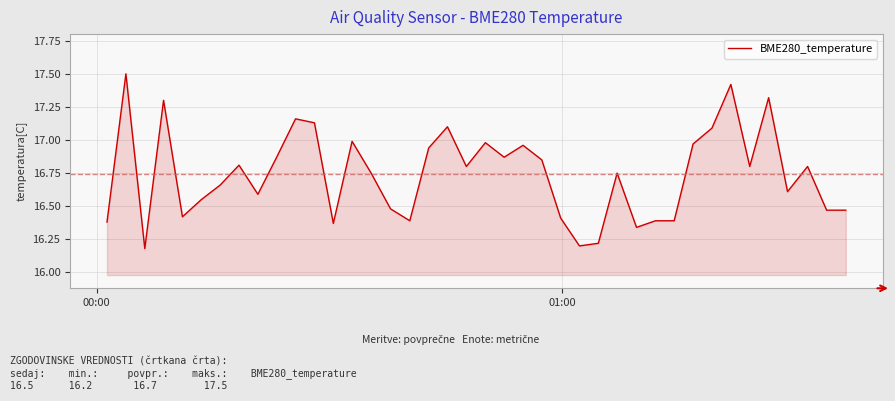

What is the greatest value displayed?

17.5